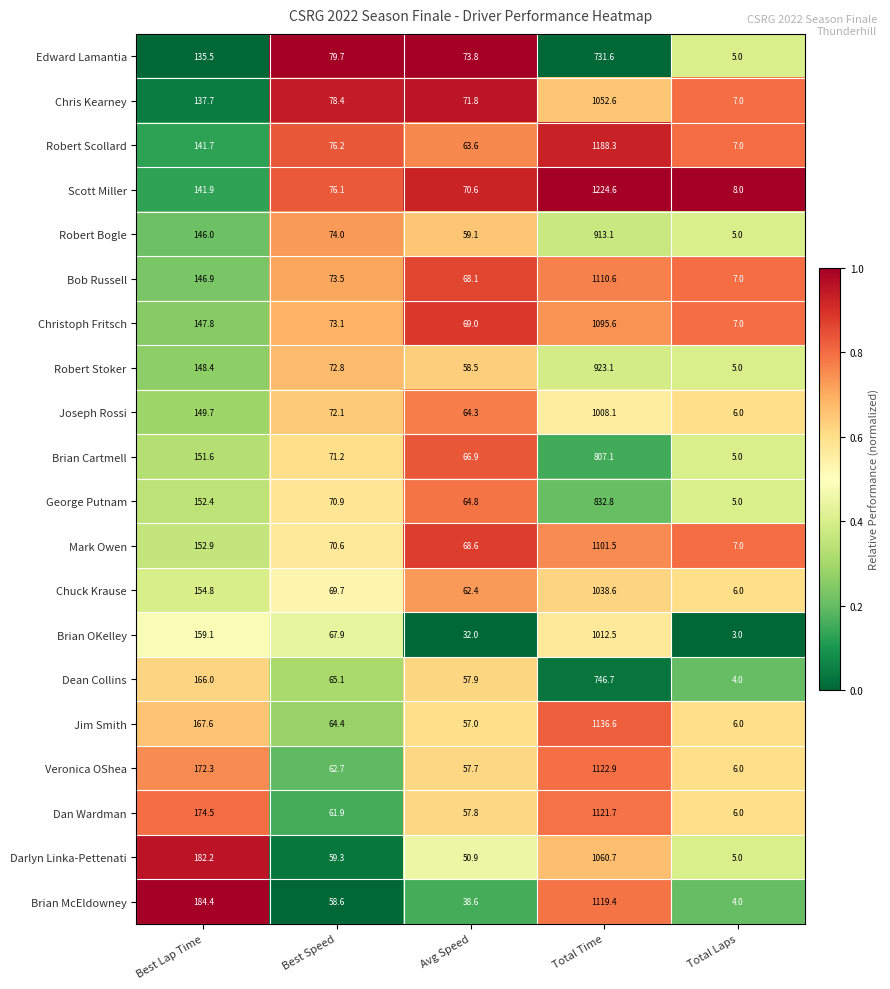

What is the sum of all Robert Bogle values?

1197.2